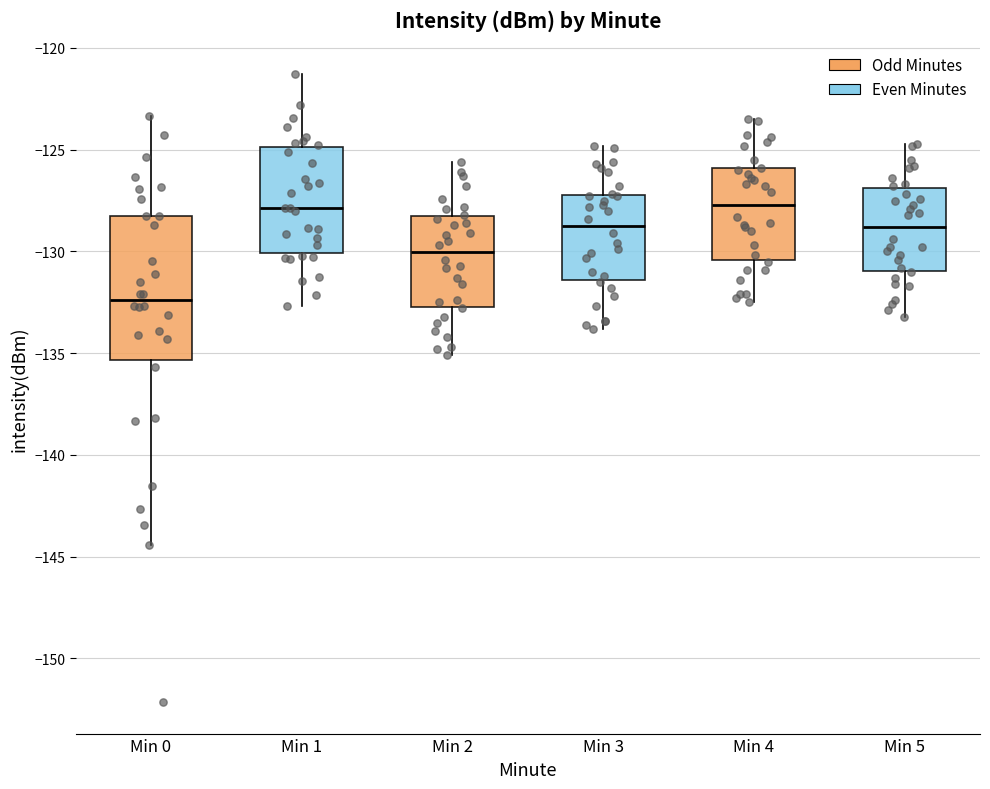

Which box is the tallest, from its lower edge to its upper edge?

Min 0